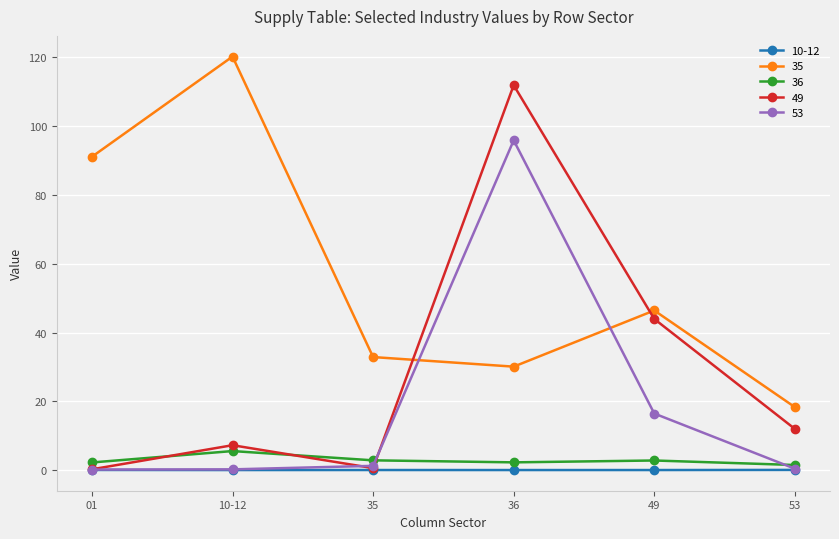

True or false: 36 has more than 2 interior local peaks.

False